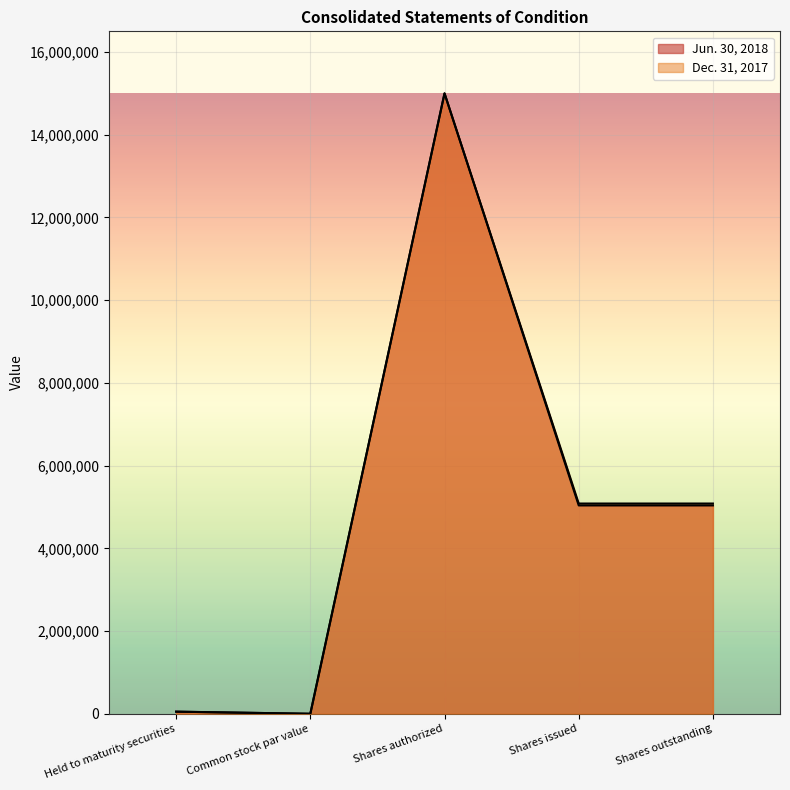

Reading right to left, transcribe all the data shown in this chart.

Jun. 30, 2018: Shares outstanding=5037719	Shares issued=5037719	Shares authorized=15000000	Common stock par value=1	Held to maturity securities=51321
Dec. 31, 2017: Shares outstanding=5083186	Shares issued=5083186	Shares authorized=15000000	Common stock par value=1	Held to maturity securities=50538